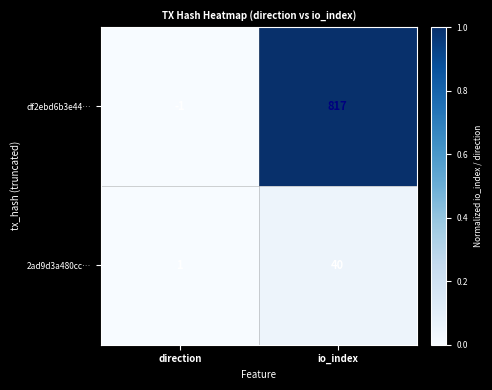

Is it true that df2ebd6b3e44… equals 0 at direction?

False